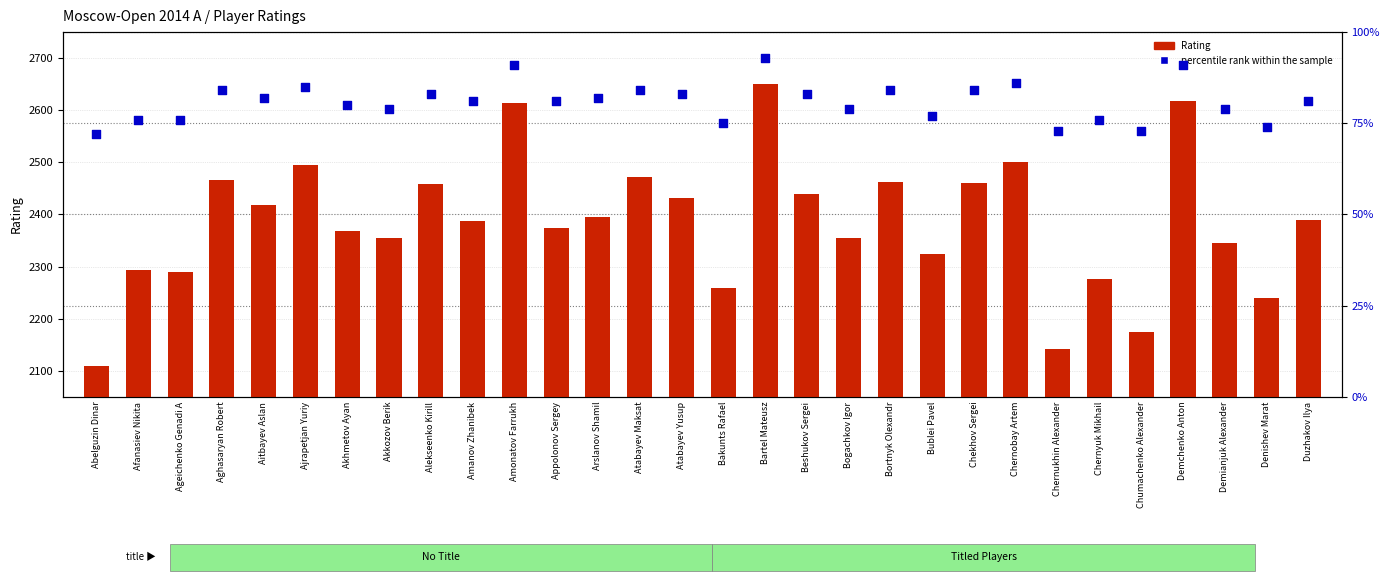

What are all the series names shown in the legend?

Rating, percentile rank within the sample